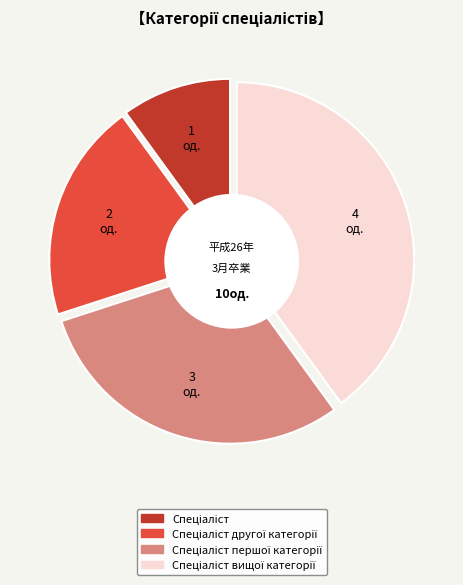

Rank the categories by value from lowest to highest.

Спеціаліст, Спеціаліст другої категорії, Спеціаліст першої категорії, Спеціаліст вищої категорії